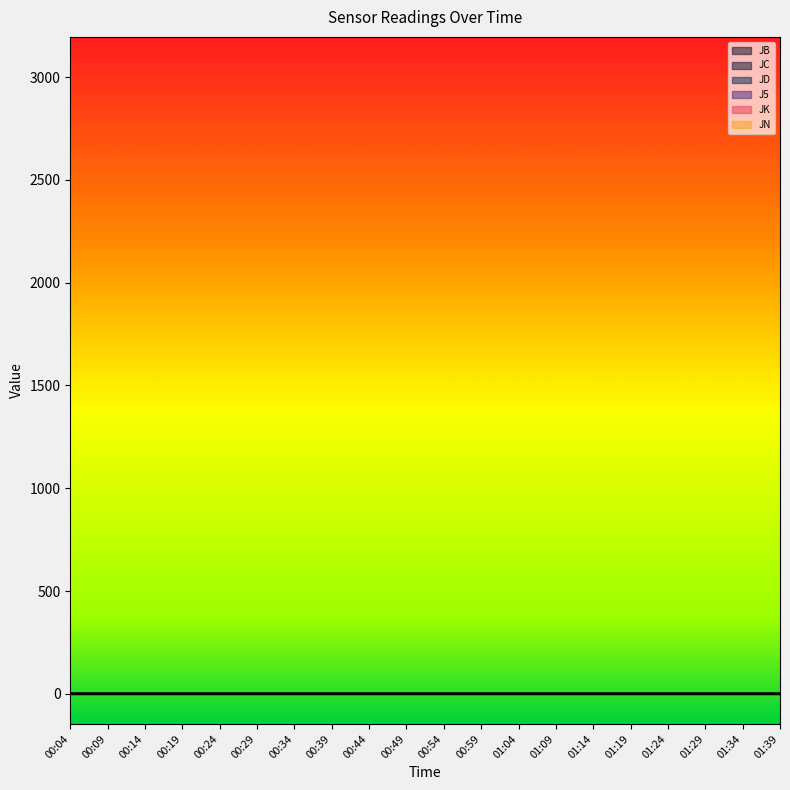

What value does the data have at 00:24?

0.9